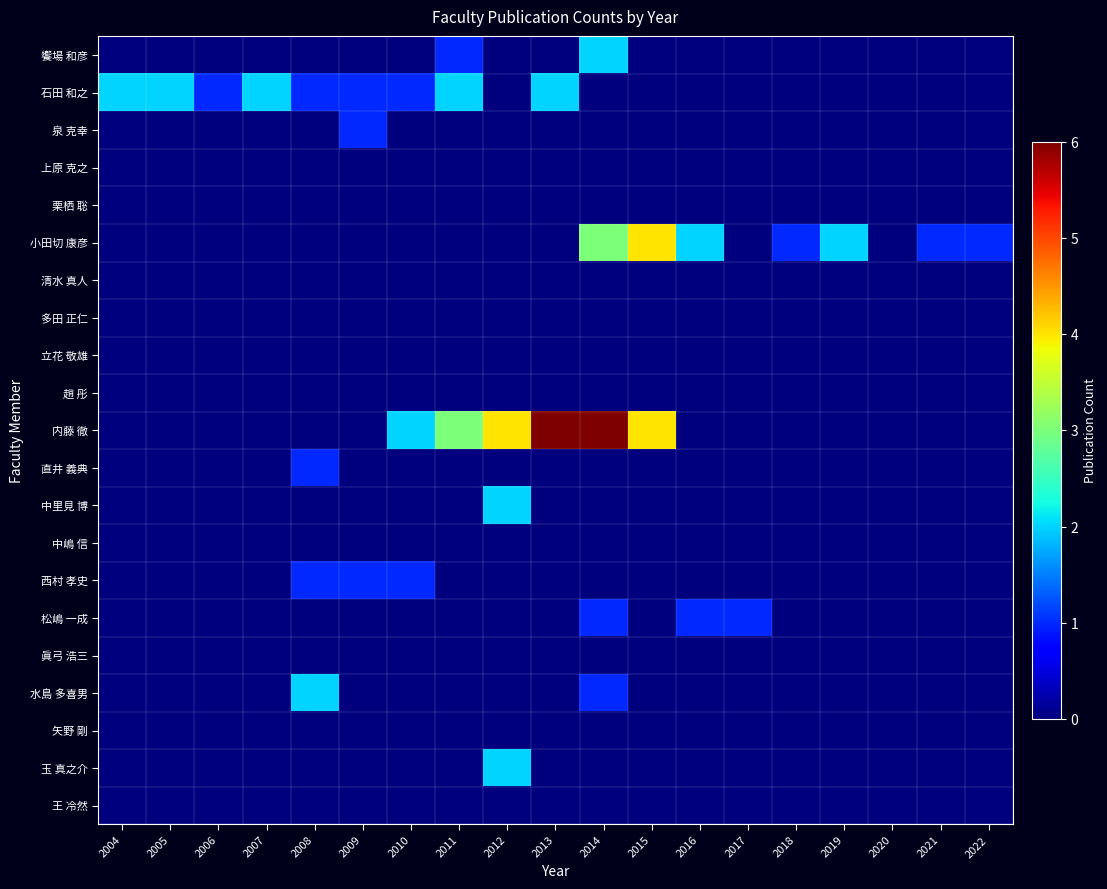

Reading left to right, list all the values displayed in this chart.

饗場 和彦: 2004=0	2005=0	2006=0	2007=0	2008=0	2009=0	2010=0	2011=1	2012=0	2013=0	2014=2	2015=0	2016=0	2017=0	2018=0	2019=0	2020=0	2021=0	2022=0
石田 和之: 2004=2	2005=2	2006=1	2007=2	2008=1	2009=1	2010=1	2011=2	2012=0	2013=2	2014=0	2015=0	2016=0	2017=0	2018=0	2019=0	2020=0	2021=0	2022=0
泉 克幸: 2004=0	2005=0	2006=0	2007=0	2008=0	2009=1	2010=0	2011=0	2012=0	2013=0	2014=0	2015=0	2016=0	2017=0	2018=0	2019=0	2020=0	2021=0	2022=0
上原 克之: 2004=0	2005=0	2006=0	2007=0	2008=0	2009=0	2010=0	2011=0	2012=0	2013=0	2014=0	2015=0	2016=0	2017=0	2018=0	2019=0	2020=0	2021=0	2022=0
栗栖 聡: 2004=0	2005=0	2006=0	2007=0	2008=0	2009=0	2010=0	2011=0	2012=0	2013=0	2014=0	2015=0	2016=0	2017=0	2018=0	2019=0	2020=0	2021=0	2022=0
小田切 康彦: 2004=0	2005=0	2006=0	2007=0	2008=0	2009=0	2010=0	2011=0	2012=0	2013=0	2014=3	2015=4	2016=2	2017=0	2018=1	2019=2	2020=0	2021=1	2022=1
清水 真人: 2004=0	2005=0	2006=0	2007=0	2008=0	2009=0	2010=0	2011=0	2012=0	2013=0	2014=0	2015=0	2016=0	2017=0	2018=0	2019=0	2020=0	2021=0	2022=0
多田 正仁: 2004=0	2005=0	2006=0	2007=0	2008=0	2009=0	2010=0	2011=0	2012=0	2013=0	2014=0	2015=0	2016=0	2017=0	2018=0	2019=0	2020=0	2021=0	2022=0
立花 敬雄: 2004=0	2005=0	2006=0	2007=0	2008=0	2009=0	2010=0	2011=0	2012=0	2013=0	2014=0	2015=0	2016=0	2017=0	2018=0	2019=0	2020=0	2021=0	2022=0
趙 彤: 2004=0	2005=0	2006=0	2007=0	2008=0	2009=0	2010=0	2011=0	2012=0	2013=0	2014=0	2015=0	2016=0	2017=0	2018=0	2019=0	2020=0	2021=0	2022=0
内藤 徹: 2004=0	2005=0	2006=0	2007=0	2008=0	2009=0	2010=2	2011=3	2012=4	2013=6	2014=6	2015=4	2016=0	2017=0	2018=0	2019=0	2020=0	2021=0	2022=0
直井 義典: 2004=0	2005=0	2006=0	2007=0	2008=1	2009=0	2010=0	2011=0	2012=0	2013=0	2014=0	2015=0	2016=0	2017=0	2018=0	2019=0	2020=0	2021=0	2022=0
中里見 博: 2004=0	2005=0	2006=0	2007=0	2008=0	2009=0	2010=0	2011=0	2012=2	2013=0	2014=0	2015=0	2016=0	2017=0	2018=0	2019=0	2020=0	2021=0	2022=0
中嶋 信: 2004=0	2005=0	2006=0	2007=0	2008=0	2009=0	2010=0	2011=0	2012=0	2013=0	2014=0	2015=0	2016=0	2017=0	2018=0	2019=0	2020=0	2021=0	2022=0
西村 孝史: 2004=0	2005=0	2006=0	2007=0	2008=1	2009=1	2010=1	2011=0	2012=0	2013=0	2014=0	2015=0	2016=0	2017=0	2018=0	2019=0	2020=0	2021=0	2022=0
松嶋 一成: 2004=0	2005=0	2006=0	2007=0	2008=0	2009=0	2010=0	2011=0	2012=0	2013=0	2014=1	2015=0	2016=1	2017=1	2018=0	2019=0	2020=0	2021=0	2022=0
眞弓 浩三: 2004=0	2005=0	2006=0	2007=0	2008=0	2009=0	2010=0	2011=0	2012=0	2013=0	2014=0	2015=0	2016=0	2017=0	2018=0	2019=0	2020=0	2021=0	2022=0
水島 多喜男: 2004=0	2005=0	2006=0	2007=0	2008=2	2009=0	2010=0	2011=0	2012=0	2013=0	2014=1	2015=0	2016=0	2017=0	2018=0	2019=0	2020=0	2021=0	2022=0
矢野 剛: 2004=0	2005=0	2006=0	2007=0	2008=0	2009=0	2010=0	2011=0	2012=0	2013=0	2014=0	2015=0	2016=0	2017=0	2018=0	2019=0	2020=0	2021=0	2022=0
玉 真之介: 2004=0	2005=0	2006=0	2007=0	2008=0	2009=0	2010=0	2011=0	2012=2	2013=0	2014=0	2015=0	2016=0	2017=0	2018=0	2019=0	2020=0	2021=0	2022=0
王 冷然: 2004=0	2005=0	2006=0	2007=0	2008=0	2009=0	2010=0	2011=0	2012=0	2013=0	2014=0	2015=0	2016=0	2017=0	2018=0	2019=0	2020=0	2021=0	2022=0